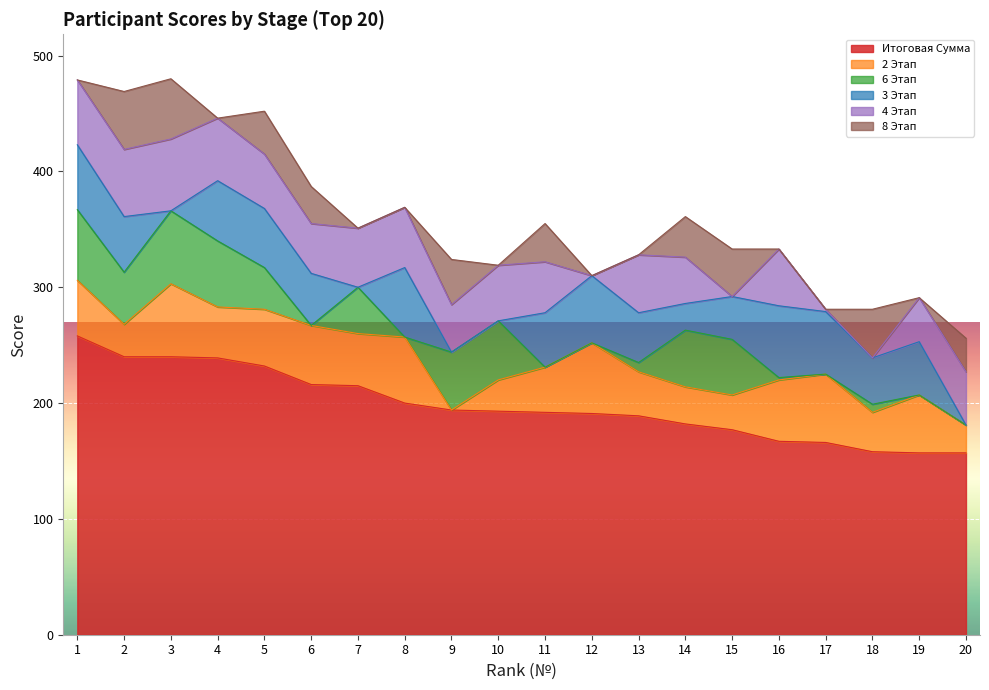

Rank the series at 10 from highest to lowest value.

Итоговая Сумма, 6 Этап, 4 Этап, 2 Этап, 3 Этап, 8 Этап